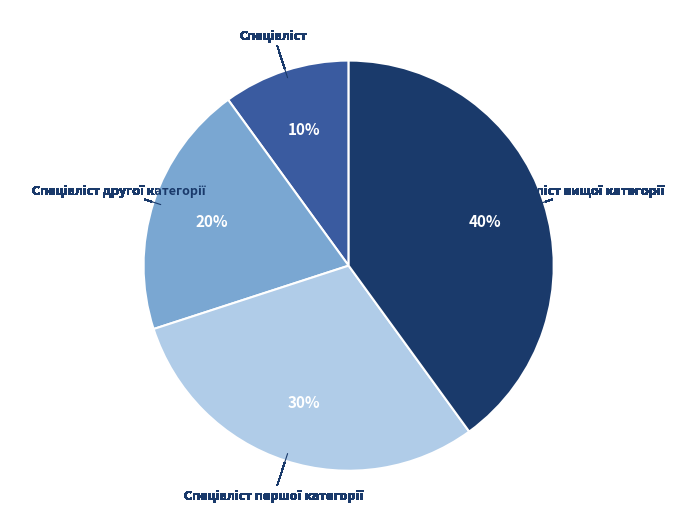

Is there any slice that represents more than half of the pie?

No